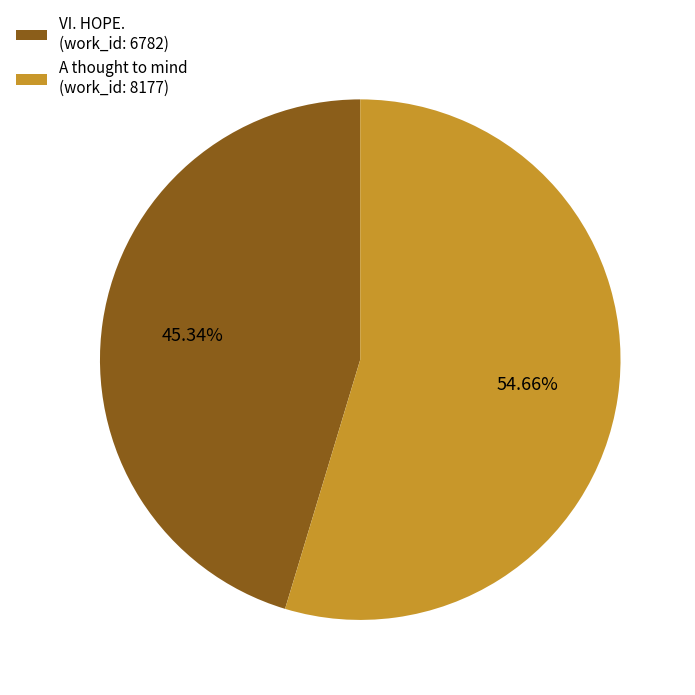

To the nearest percent, what is the combined percentage of A thought to mind (work_id: 8177) and VI. HOPE. (work_id: 6782)?

100%